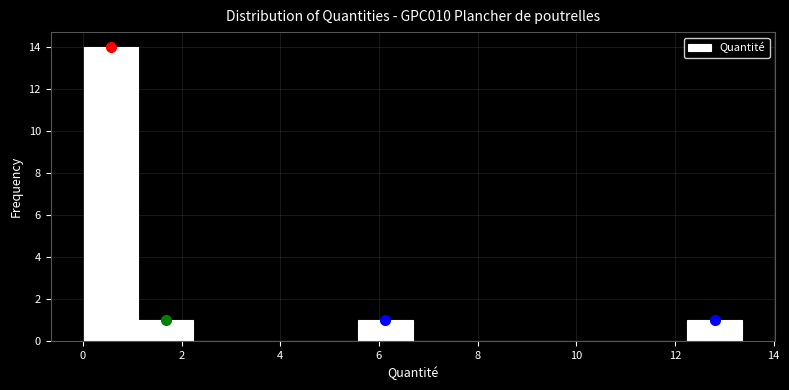

Reading left to right, list every bar in this chart as the range it spans on the x-axis followed by its height. Neither the bar edges nor the heights are printed on the chart, so give them approximately, as read against the axes.

0.0 to 1.2: 14
1.2 to 2.2: 1
2.2 to 3.4: 0
3.4 to 4.4: 0
4.4 to 5.6: 0
5.6 to 6.6: 1
6.6 to 7.8: 0
7.8 to 9.0: 0
9.0 to 10.0: 0
10.0 to 11.2: 0
11.2 to 12.2: 0
12.2 to 13.4: 1